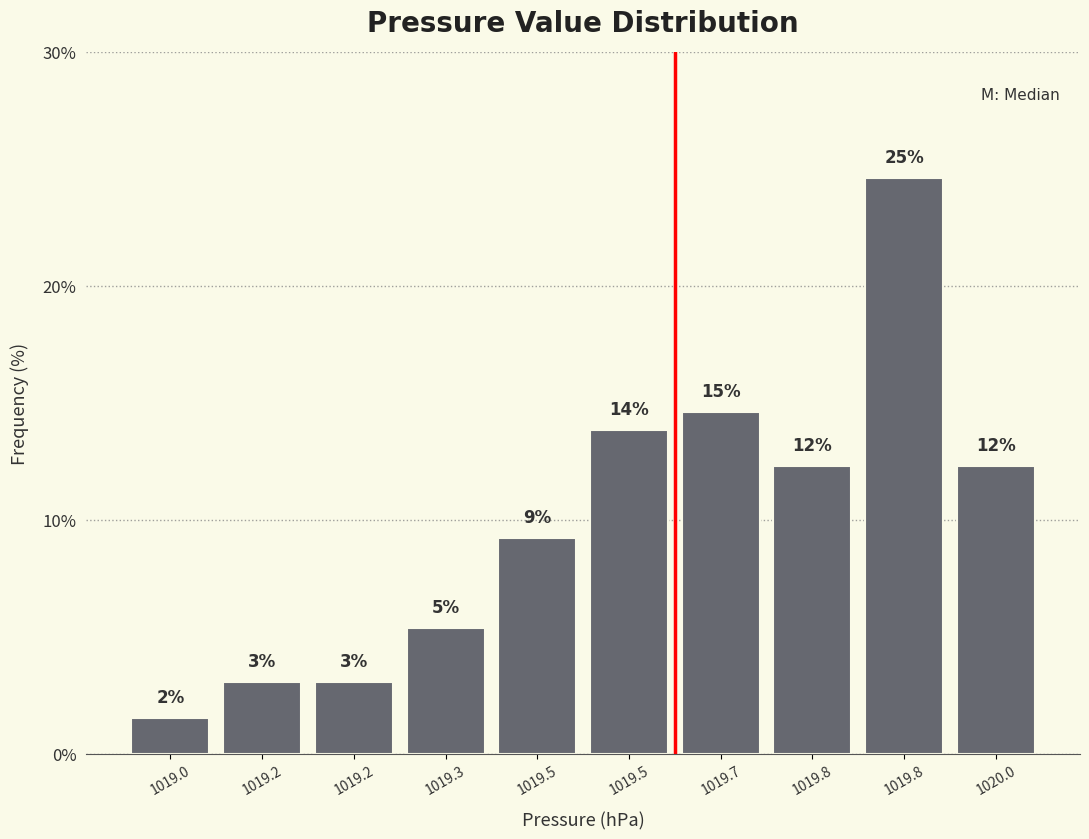

Are the bars horizontal?

No